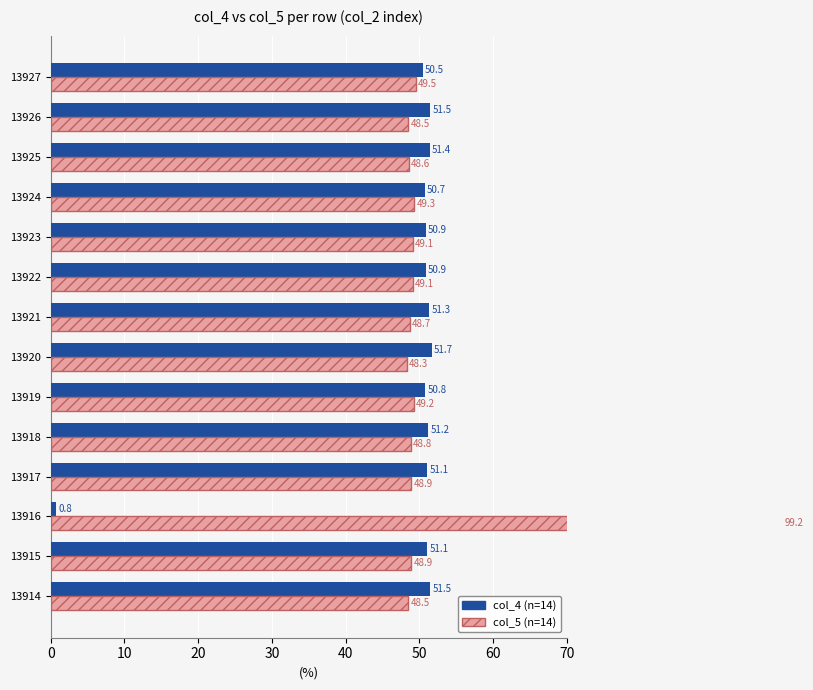

How many bars are there in each group?

2